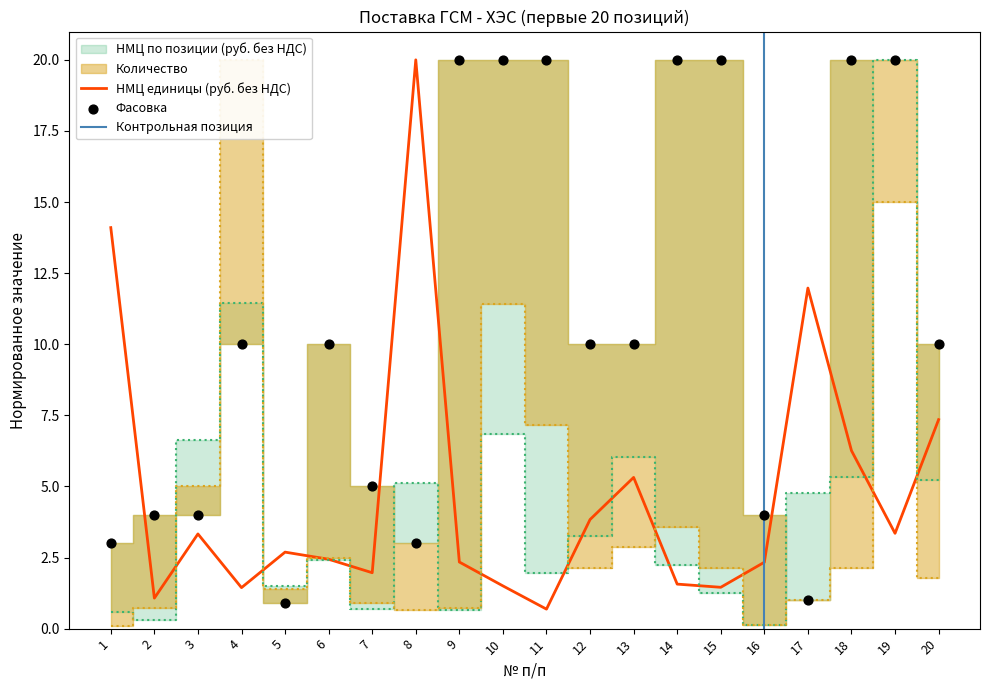

Which series has the largest total across all categories?

Фасовка